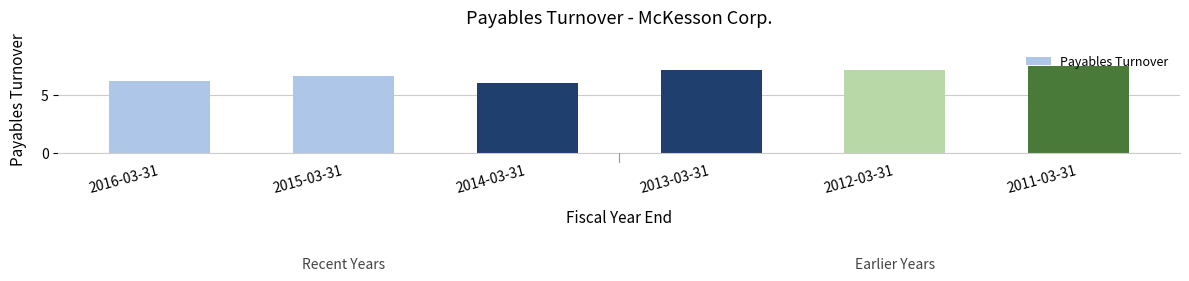

What is the sum of all values?

40.9